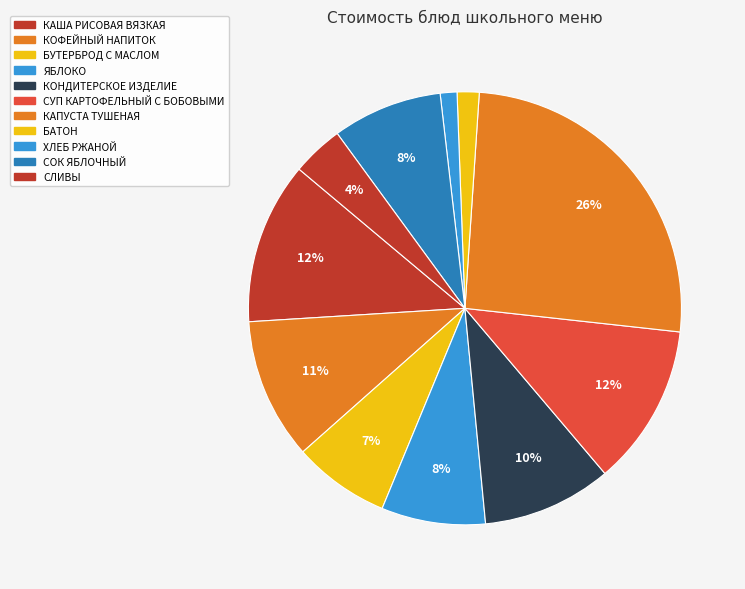

What portion of the pie excludes ЯБЛОКО?

92.2%